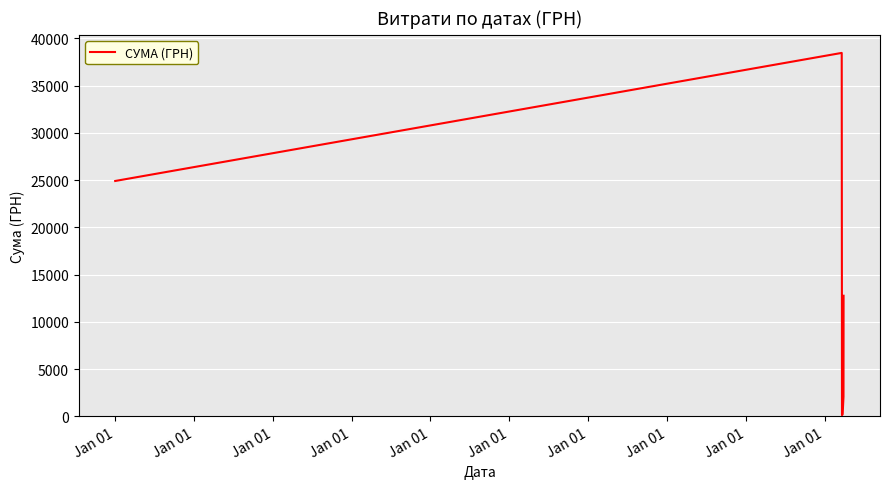

What is the sum of all values?

78595.6